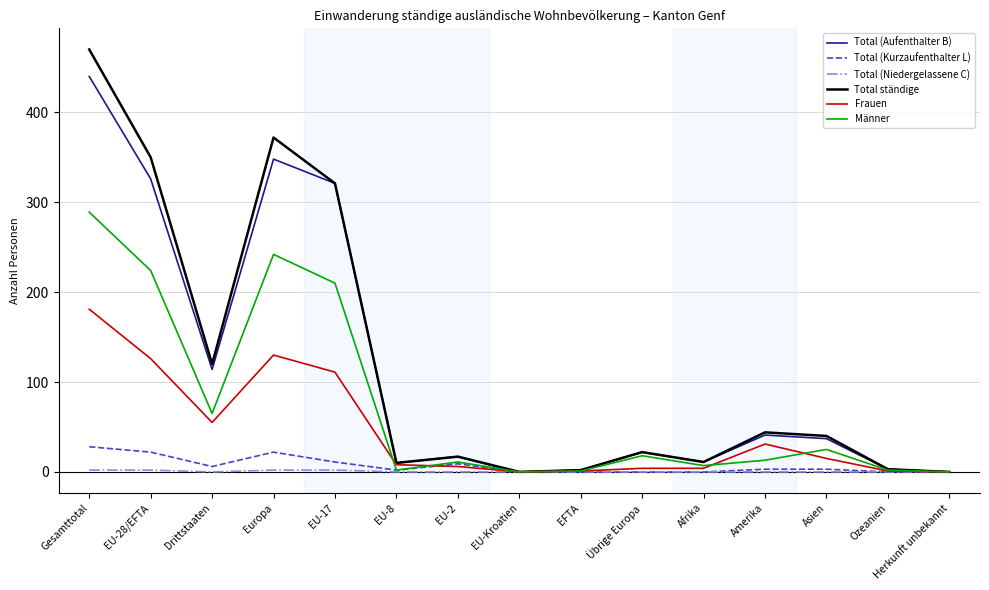

The Total (Kurzaufenthalter L) series shows 28 at Gesamttotal. True or false?

True